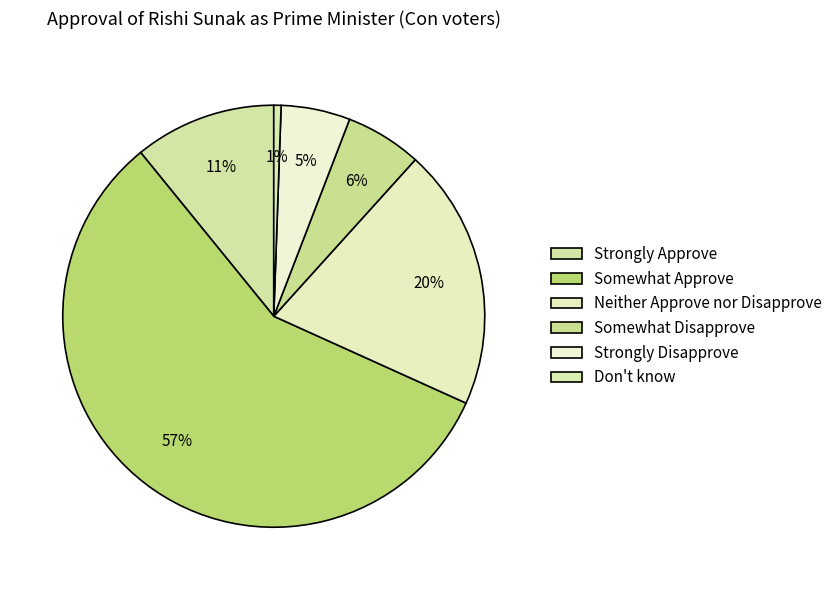

Combined, do Somewhat Approve and Somewhat Disapprove account for over 50%?

Yes